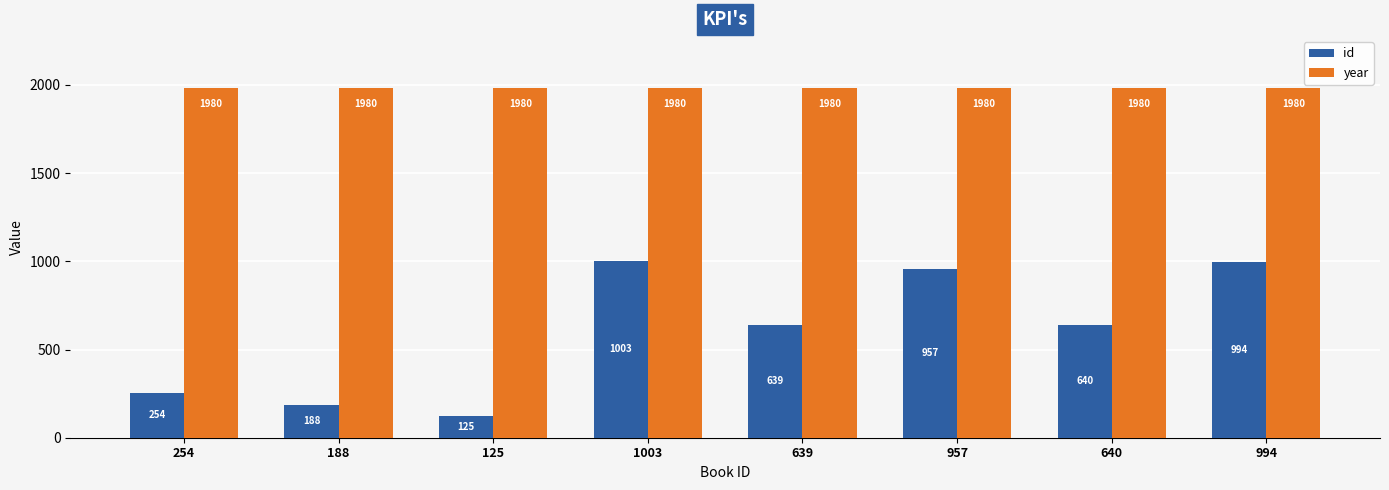

What is the average value of the year series?

1980